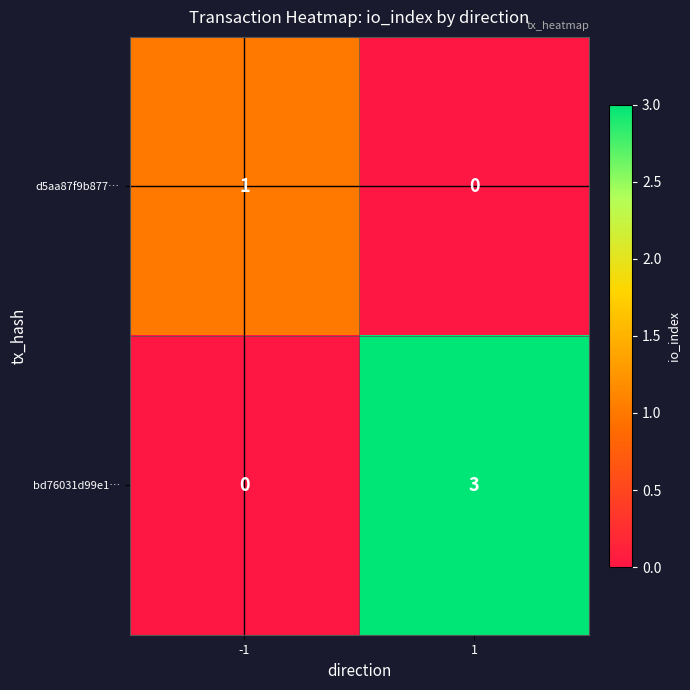

At how many categories does at least one series exceed 0?

2